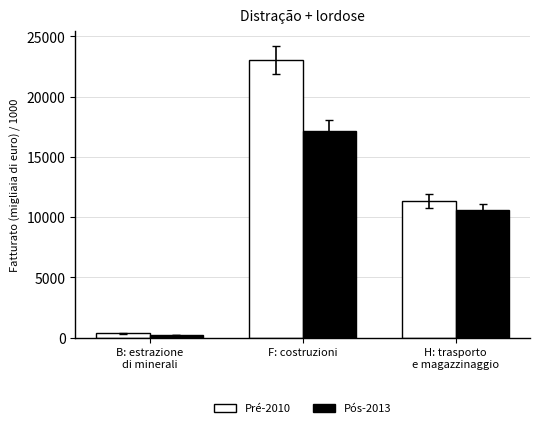

What are all the series names shown in the legend?

Pré-2010, Pós-2013